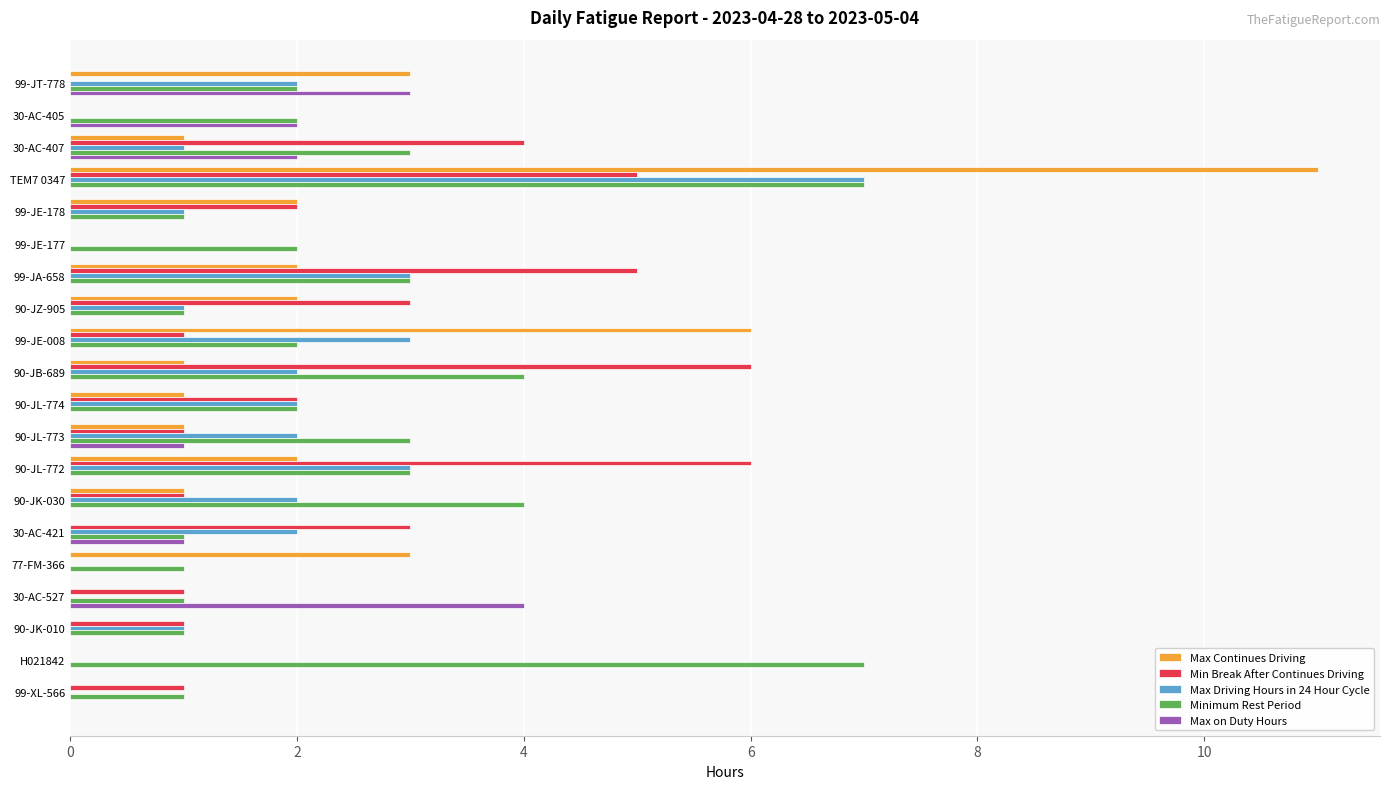

How many series are shown in this chart?

5